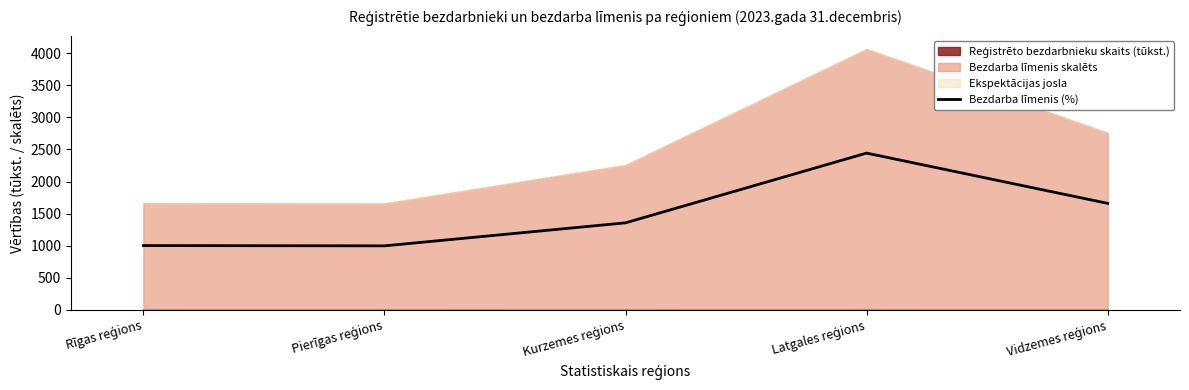

What is the change in value from Pierīgas reģions to Vidzemes reģions?

+661.4